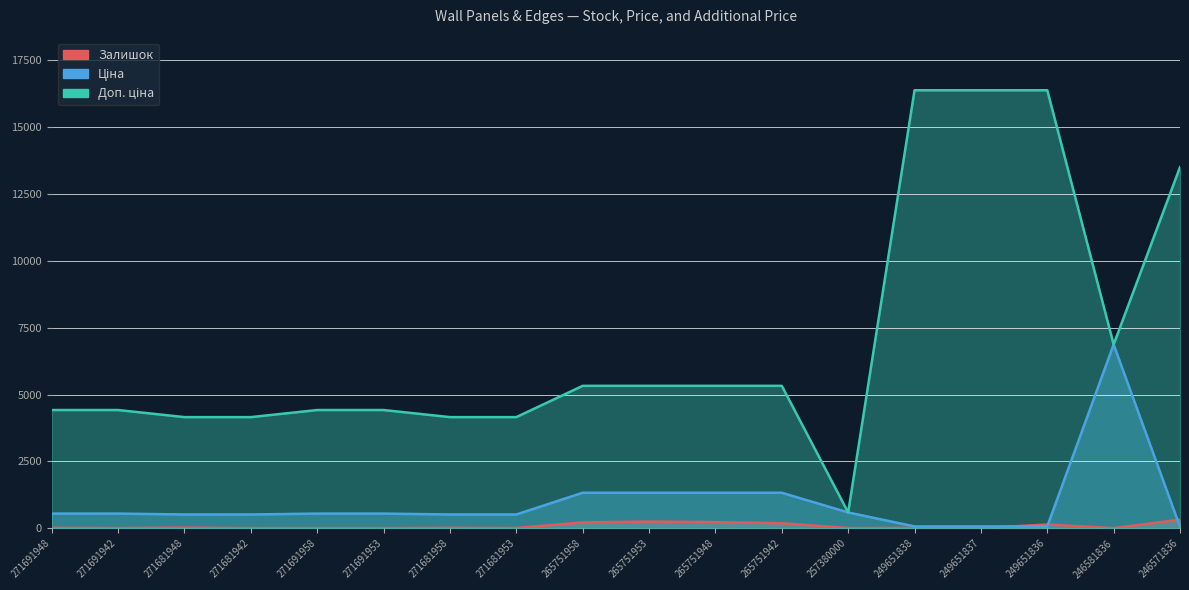

At which label does Ціна reach its minimum?

246571836